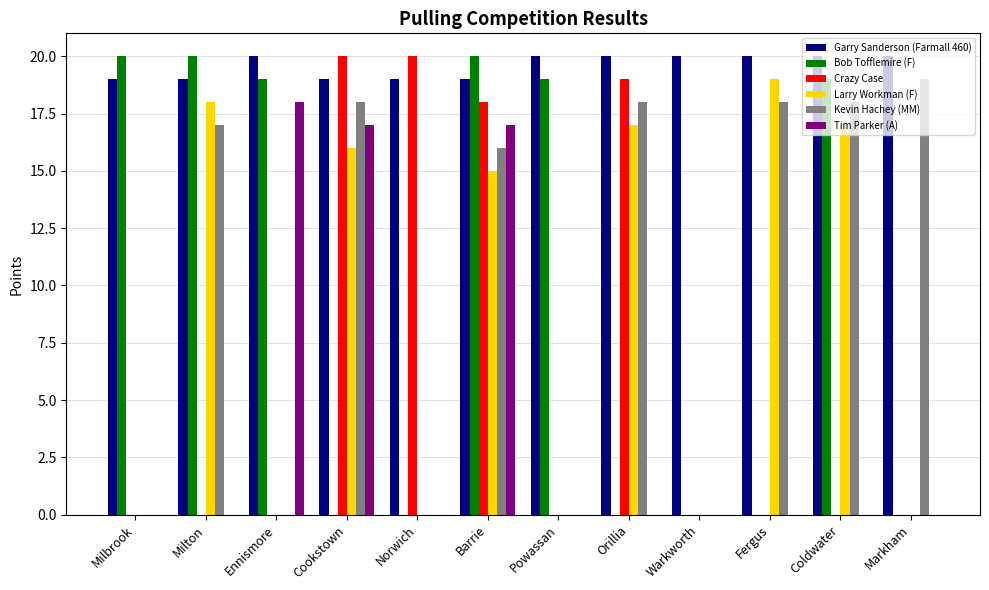

What is the sum of the Crazy Case values at Orillia and Powassan?

19